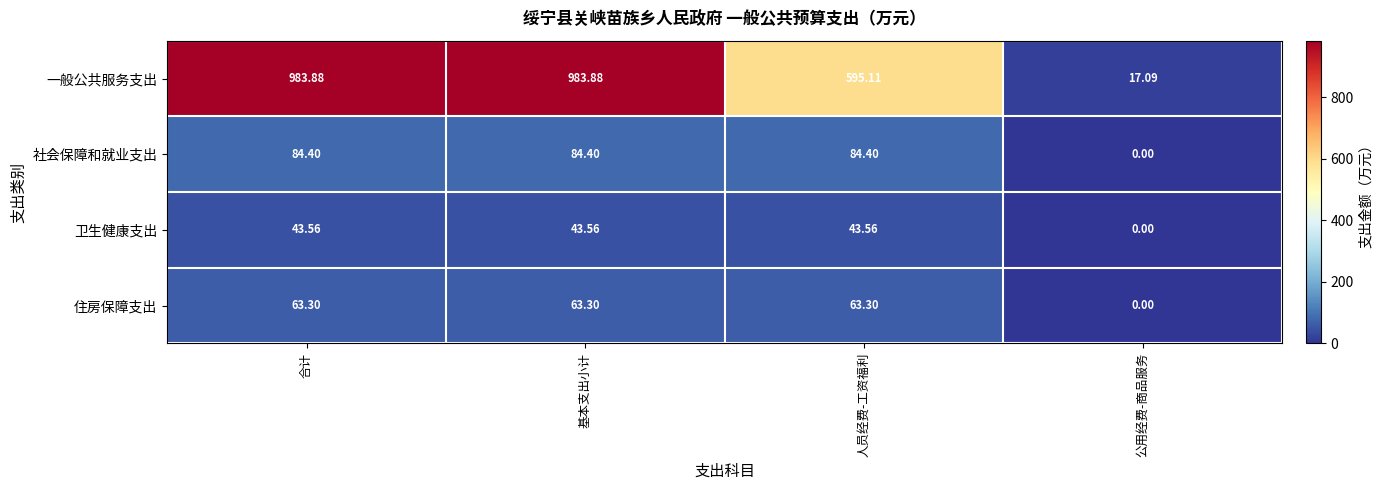

Which label corresponds to the smallest value in the chart?

公用经费-商品服务